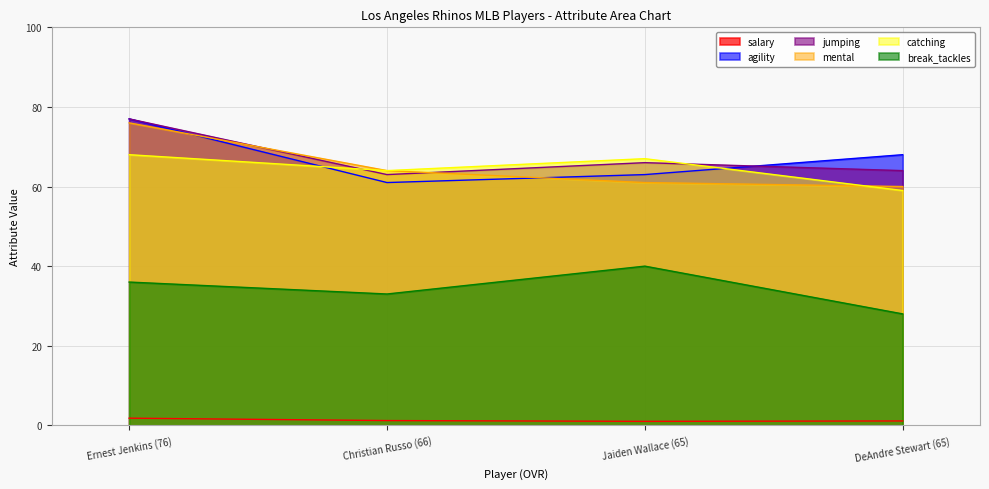

What is the sum of the catching values at Ernest Jenkins (76) and DeAndre Stewart (65)?

127.0